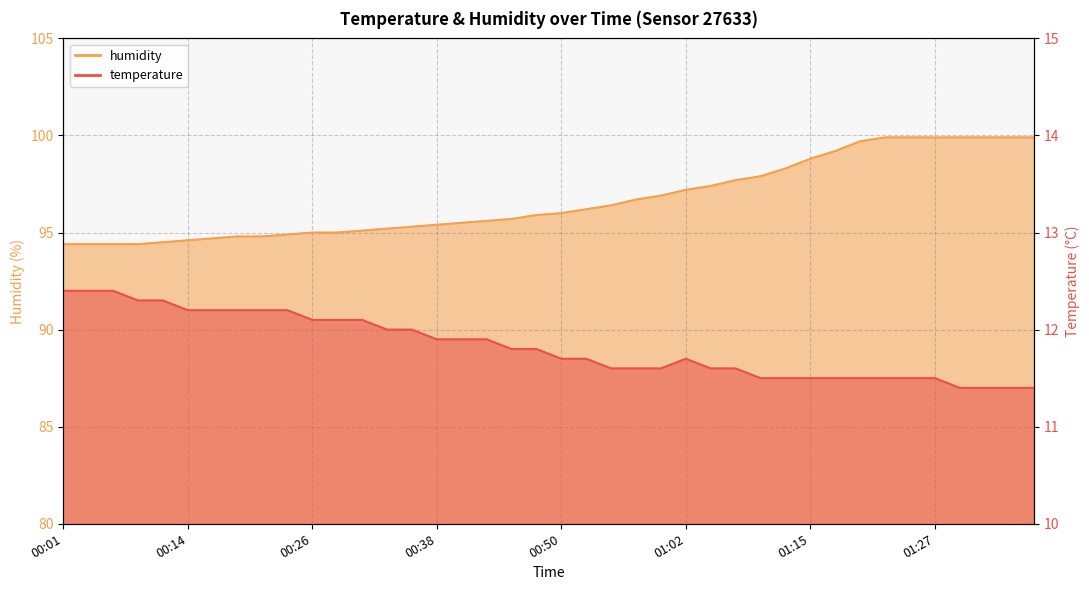

What is the approximate value of temperature at 01:20?

11.5